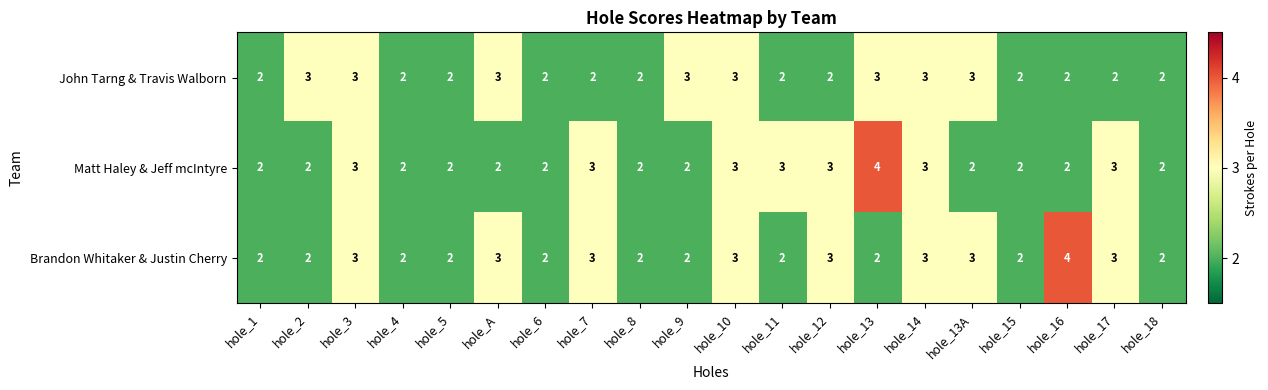

The value of Brandon Whitaker & Justin Cherry at hole_18 is 2. True or false?

True